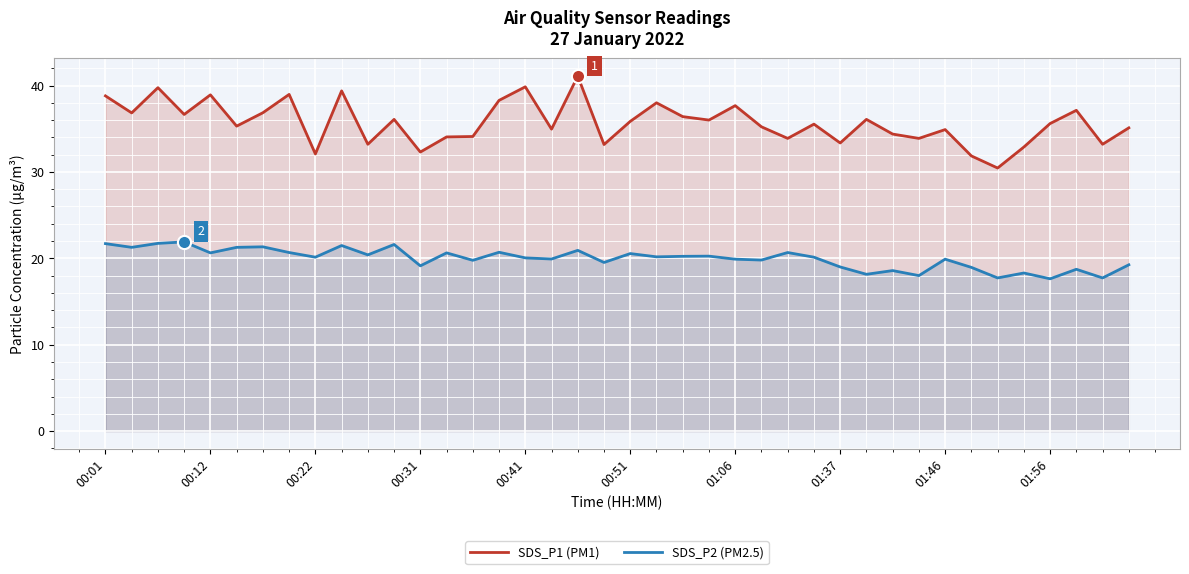

What is the total value across all series at 33?

50.8